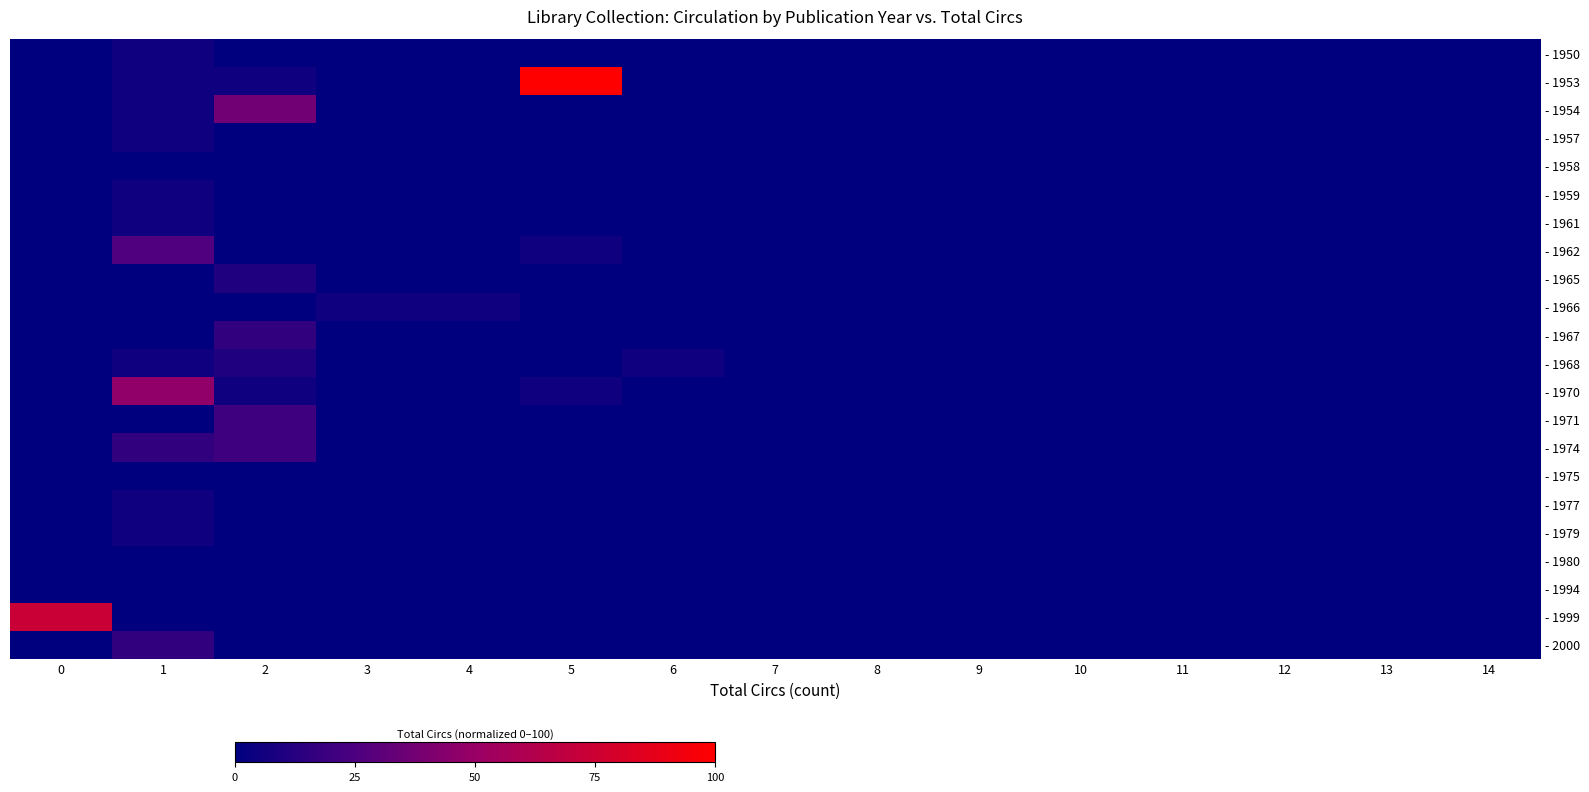

Rank the series at 11 from lowest to highest value.

- 1950, - 1953, - 1954, - 1957, - 1958, - 1959, - 1961, - 1962, - 1965, - 1966, - 1967, - 1968, - 1970, - 1971, - 1974, - 1975, - 1977, - 1979, - 1980, - 1994, - 1999, - 2000